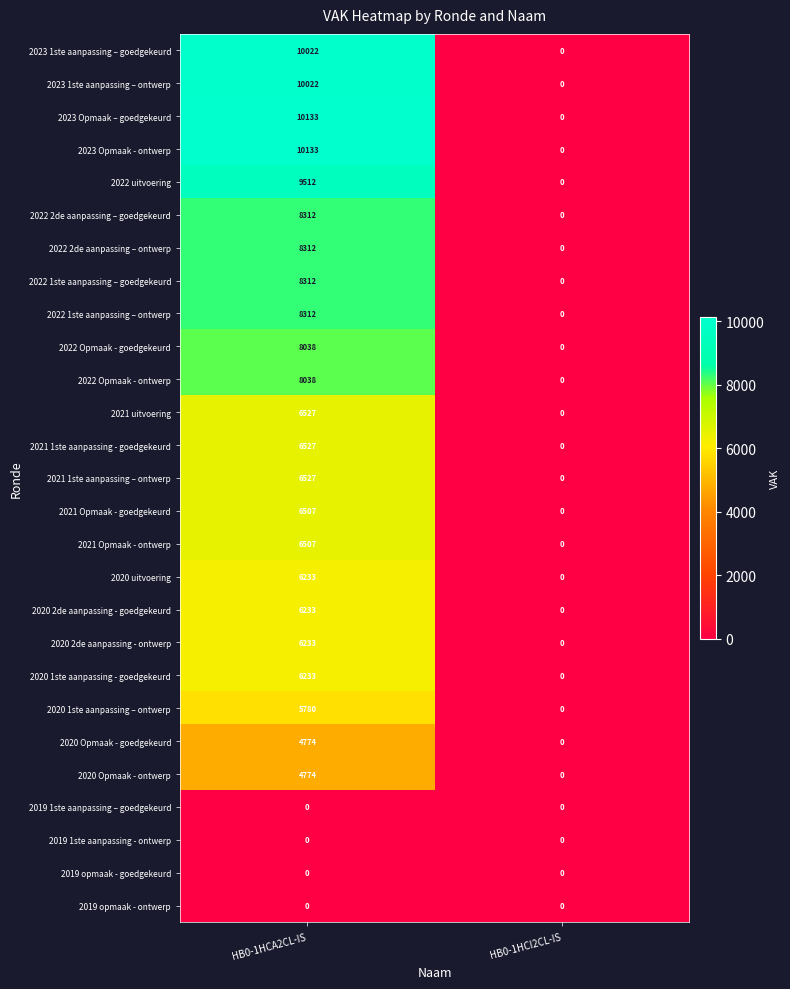

Which category has the lowest value in the 2022 Opmaak - goedgekeurd series?

HB0-1HCI2CL-IS